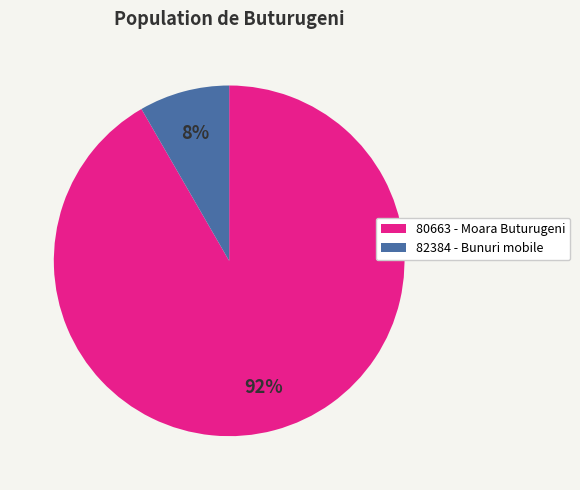

Which category accounts for the majority?

80663